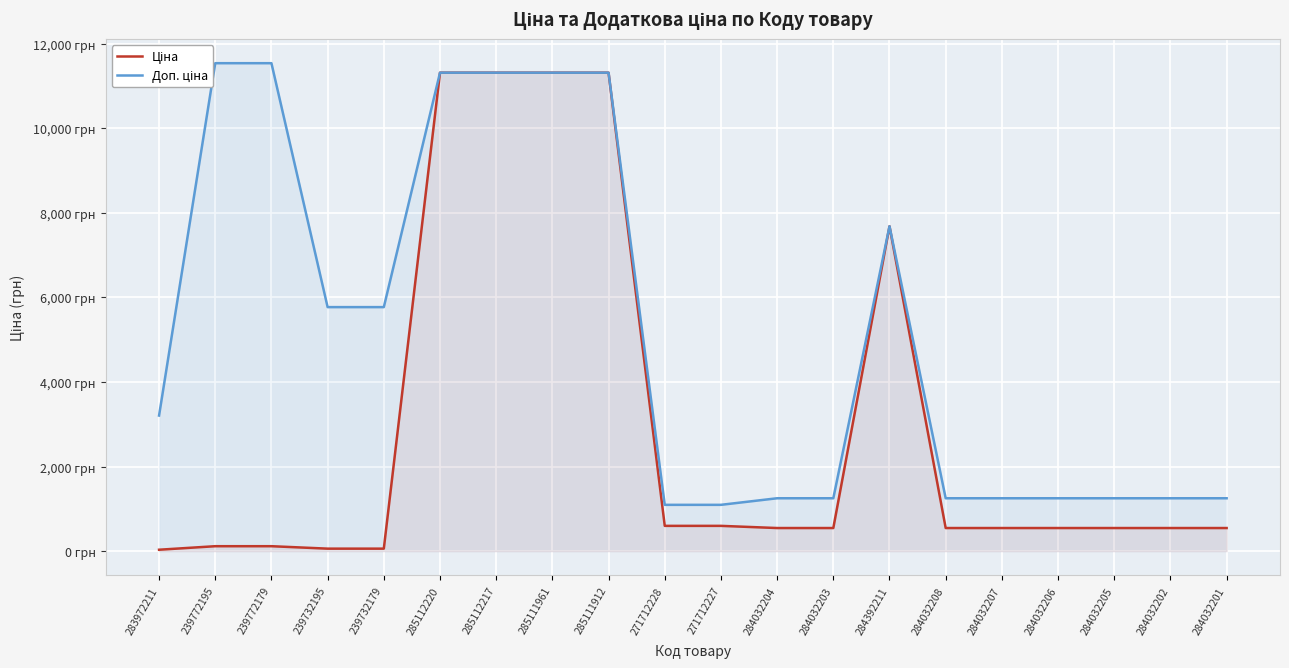

At how many categories does at least one series exceed 1667?

10